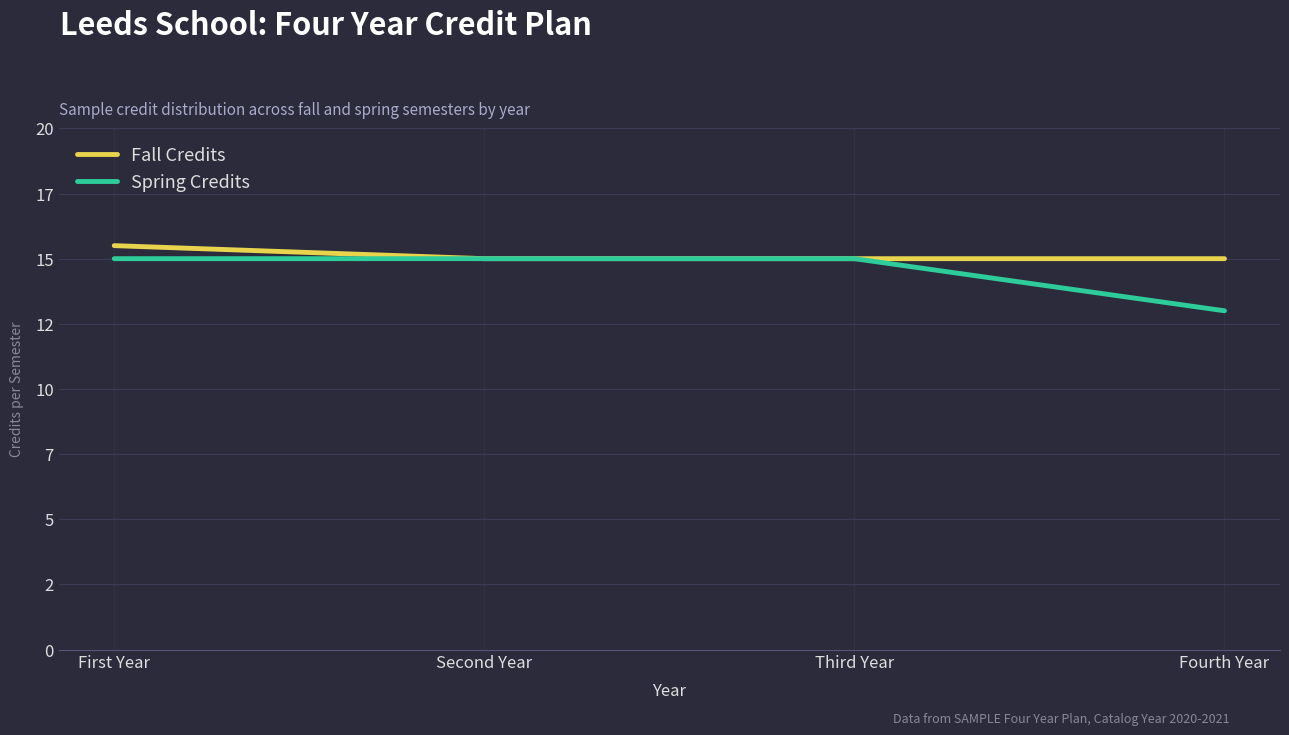

Is the value of Fall Credits at First Year greater than the value of Spring Credits at First Year?

Yes